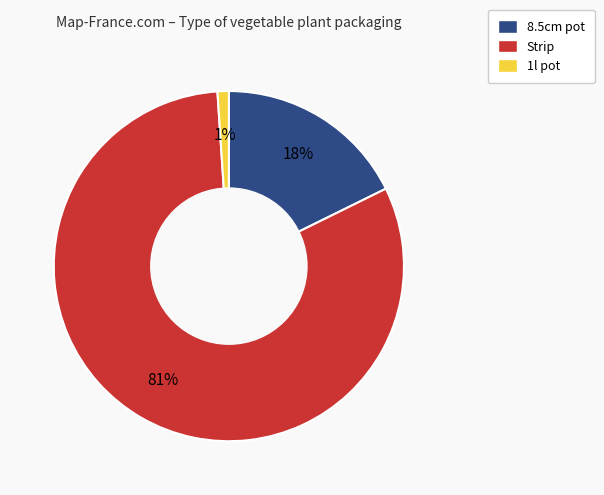

To the nearest percent, what portion does 8.5cm pot represent?

18%